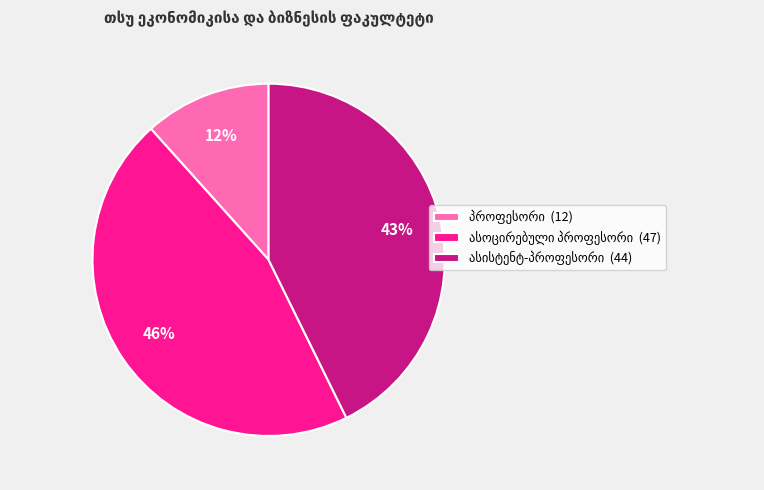

Is there any slice that represents more than half of the pie?

No